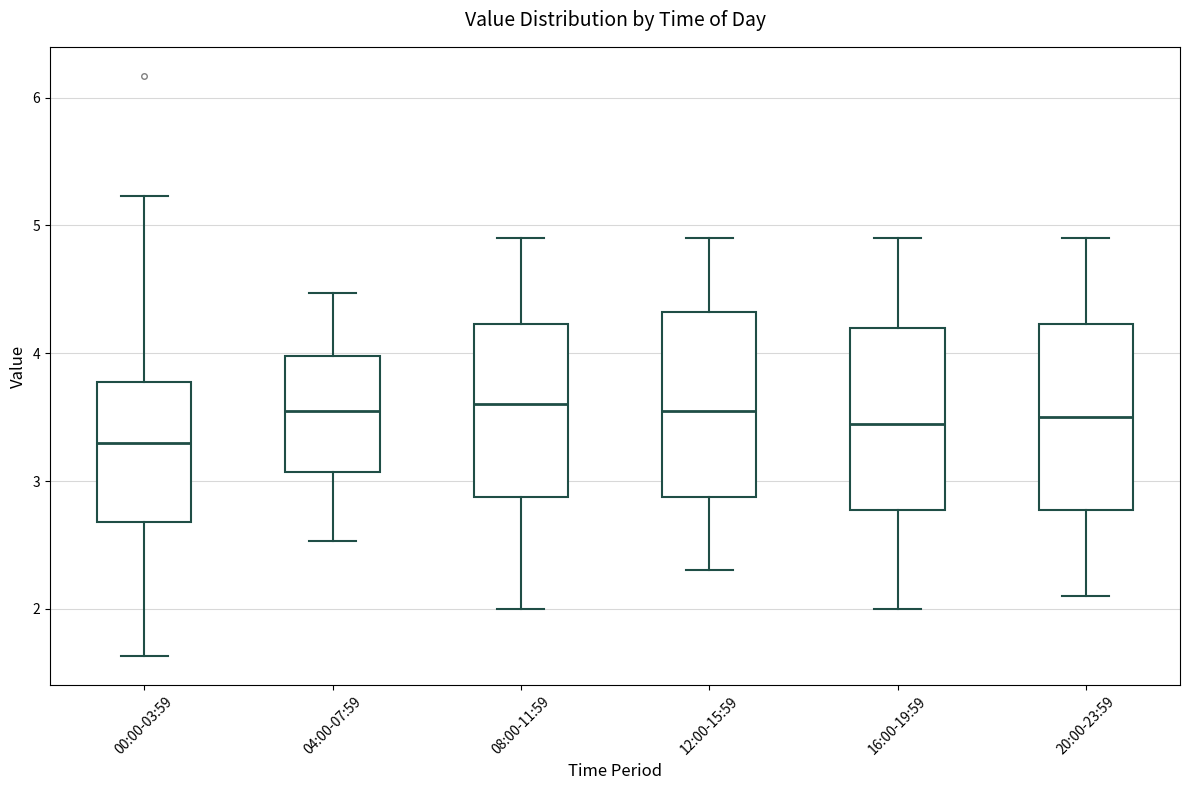

Which box has the lowest median line?

00:00-03:59